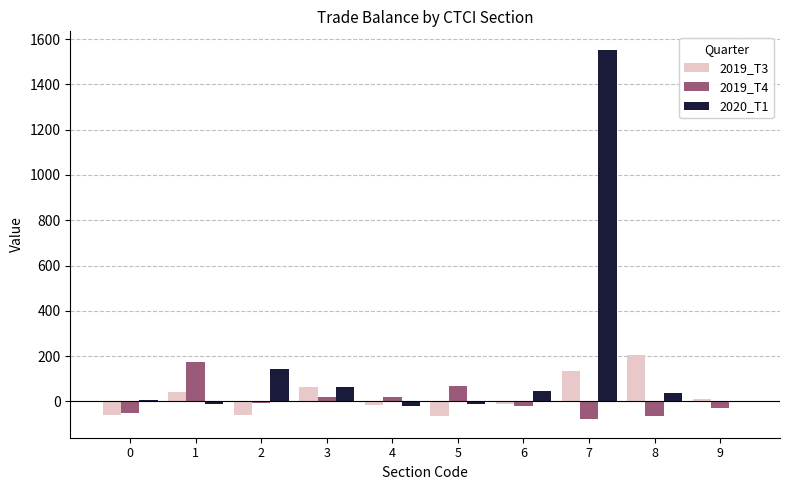

What is the maximum value shown in the chart?

1552.7